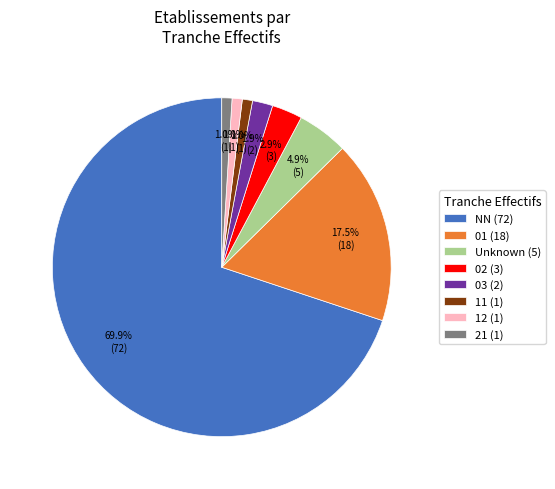

Between Unknown (5) and 01 (18), which is larger?

01 (18)